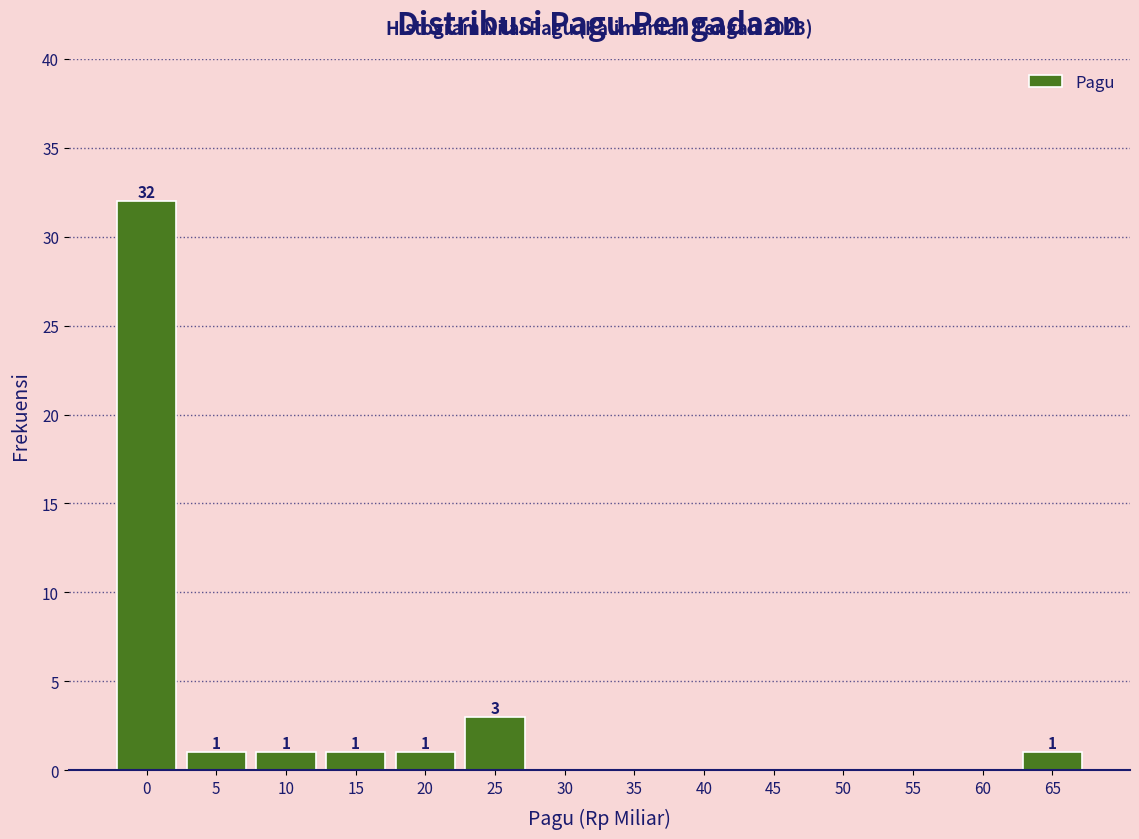

Reading right to left, extract all data points from this chart.

65=1	60=0	55=0	50=0	45=0	40=0	35=0	30=0	25=3	20=1	15=1	10=1	5=1	0=32